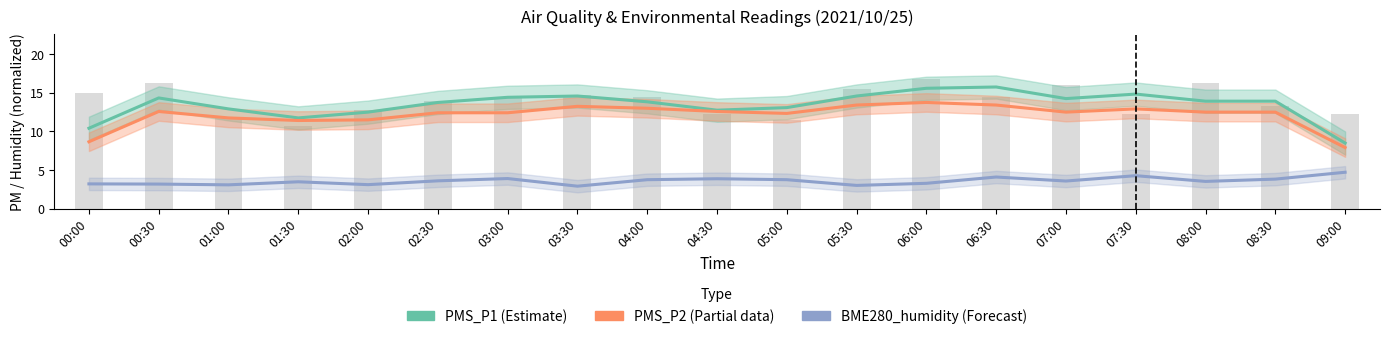

Which series has the largest total across all categories?

PMS_P1 (Estimate)